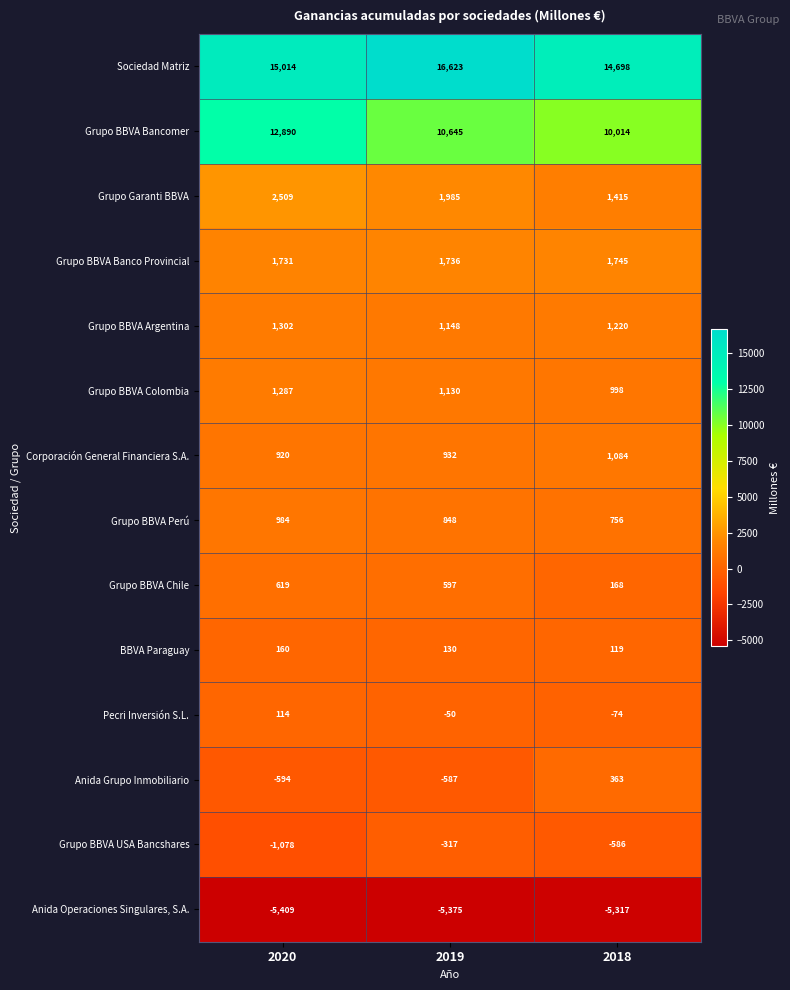

At how many categories does at least one series exceed 3812?

3